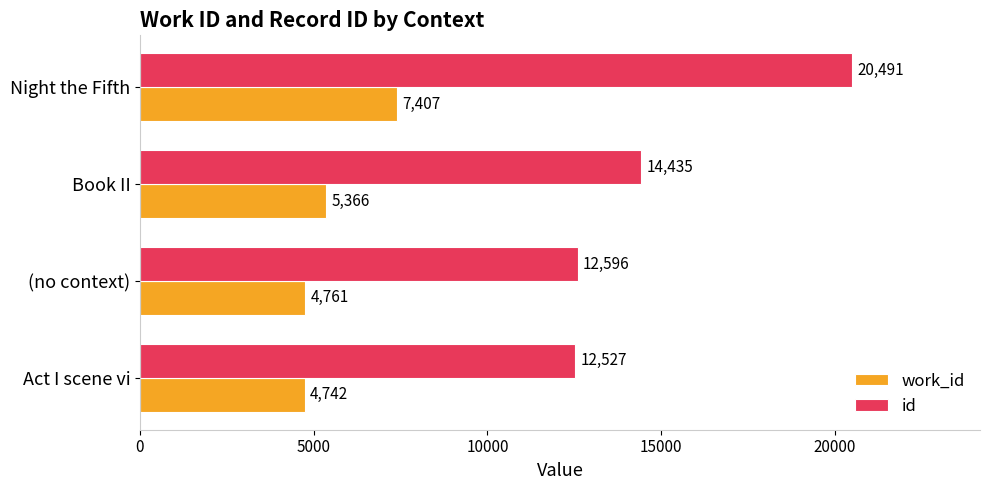

What is the lowest value of the work_id series?

4742